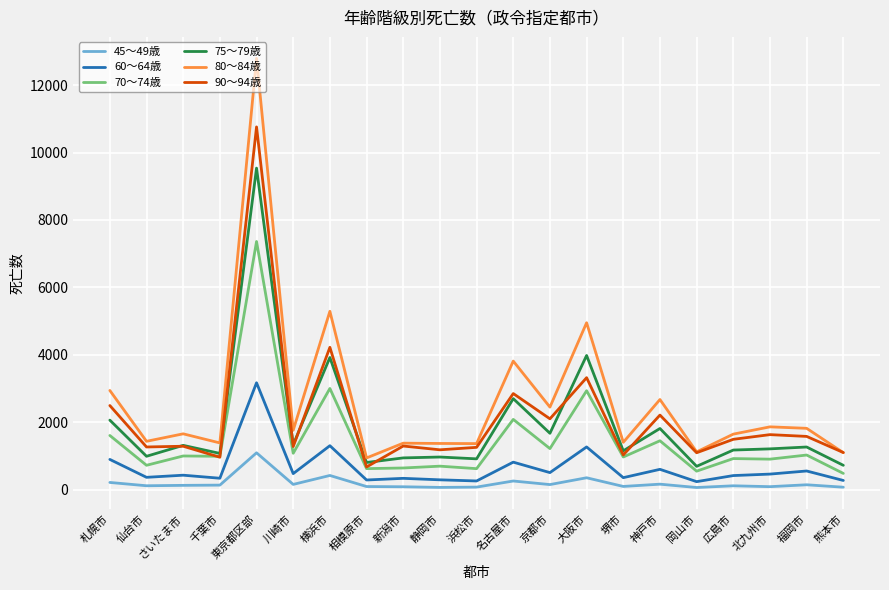

How many categories are shown in the chart?

21